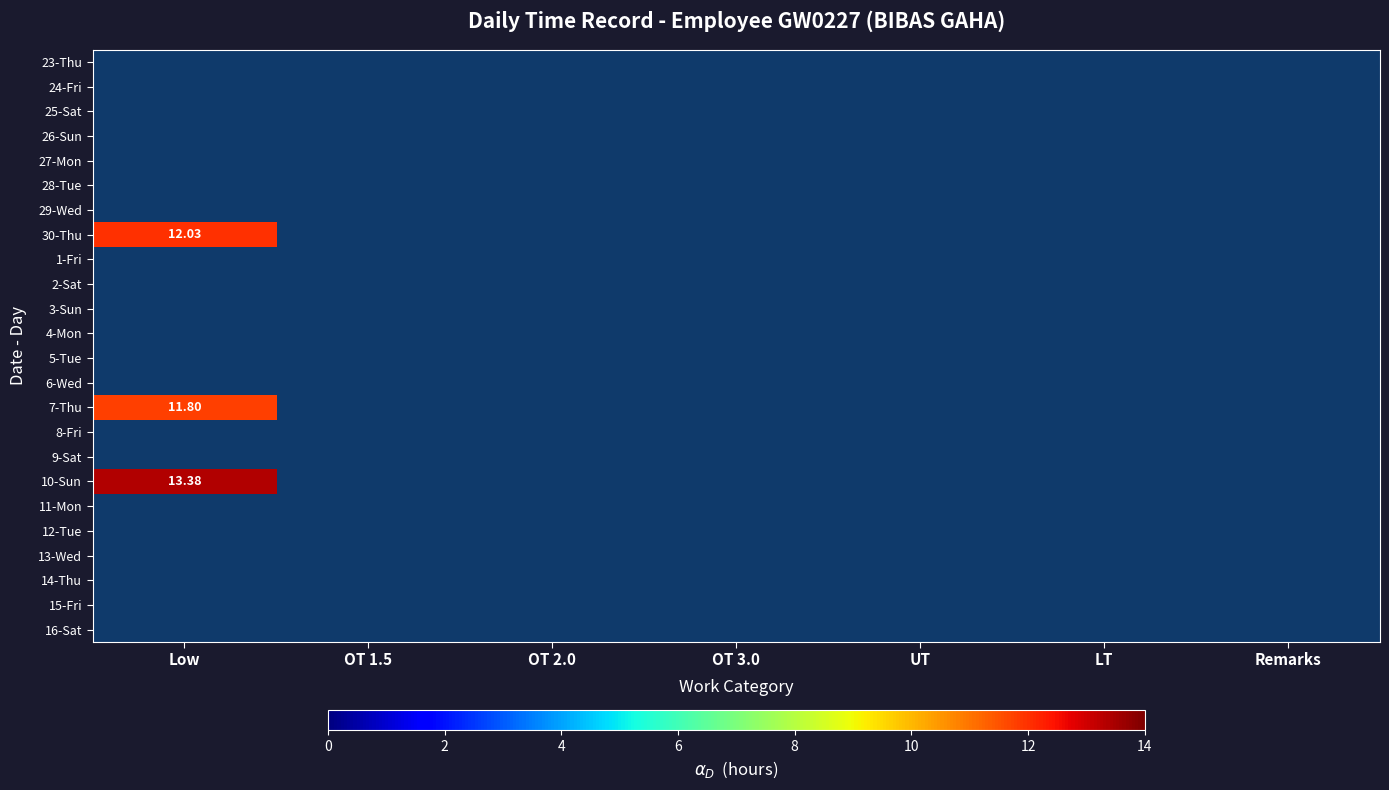

Which label corresponds to the smallest value in the chart?

Low